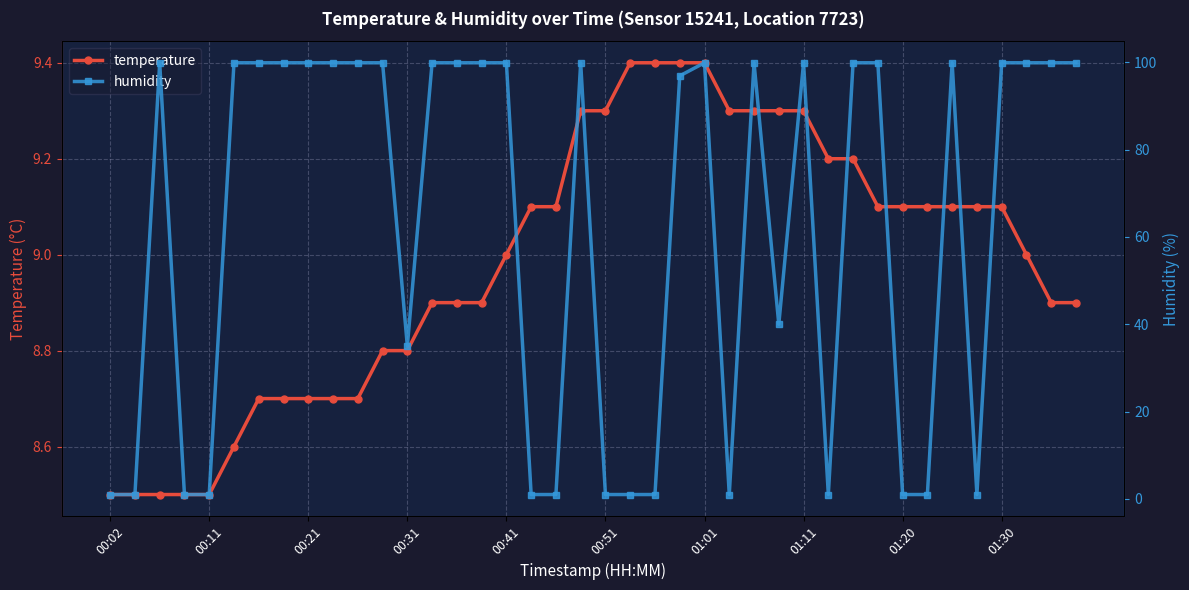

What is the highest value of the temperature series?

9.4